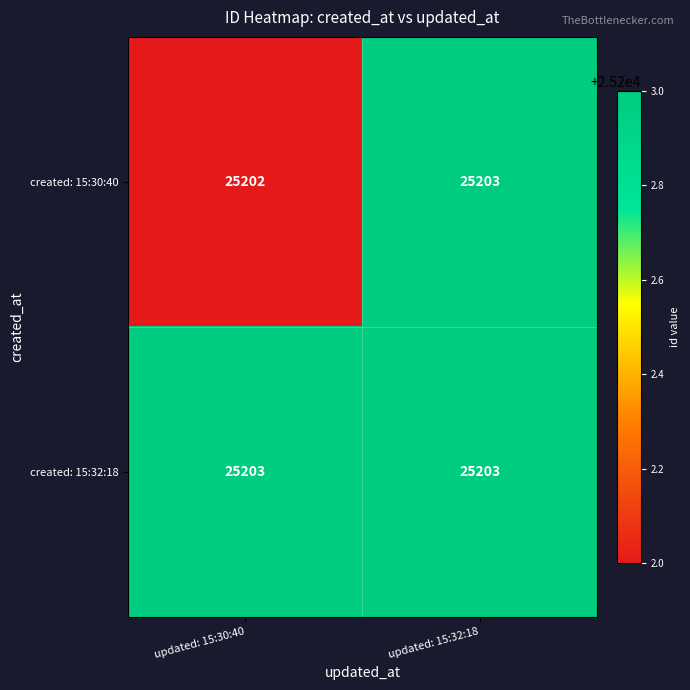

Is it true that created: 15:32:18 equals 33440 at updated: 15:30:40?

False